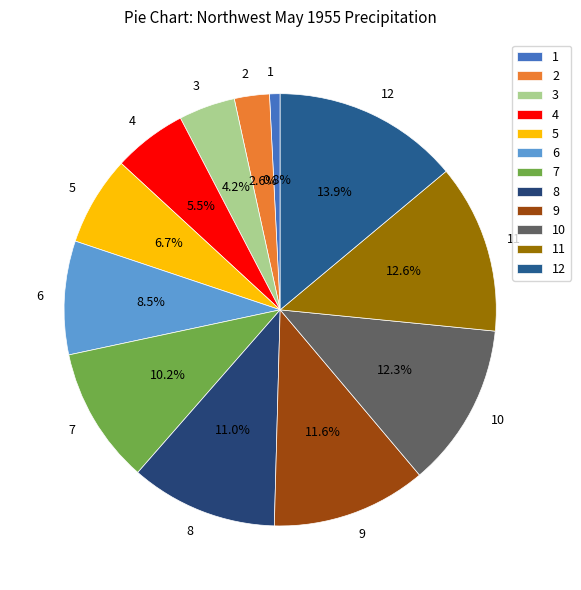

To the nearest percent, what portion does 10 represent?

12%